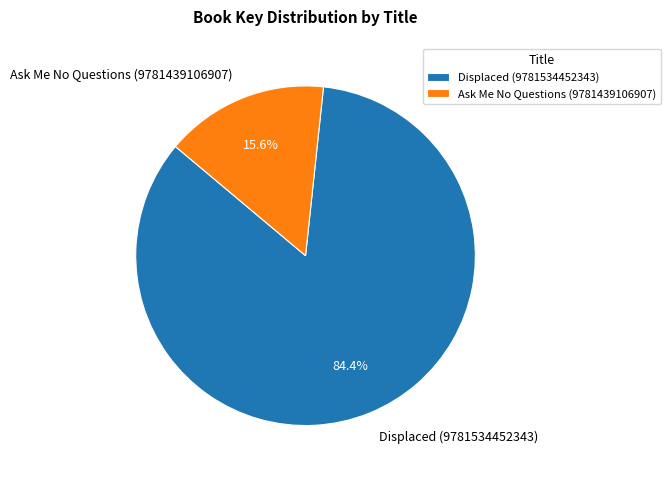

What is the largest slice in the pie chart?

Displaced (9781534452343)